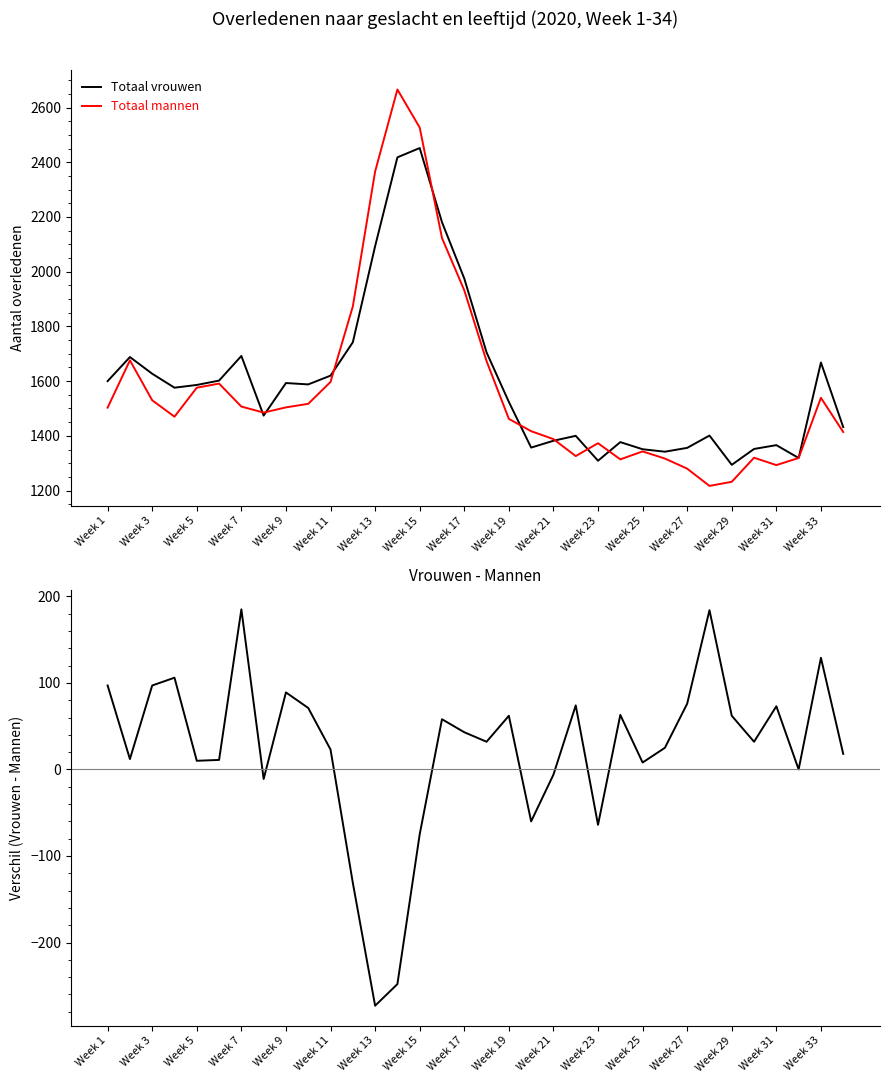

The value of Totaal mannen at Week 31 is 1806. True or false?

False